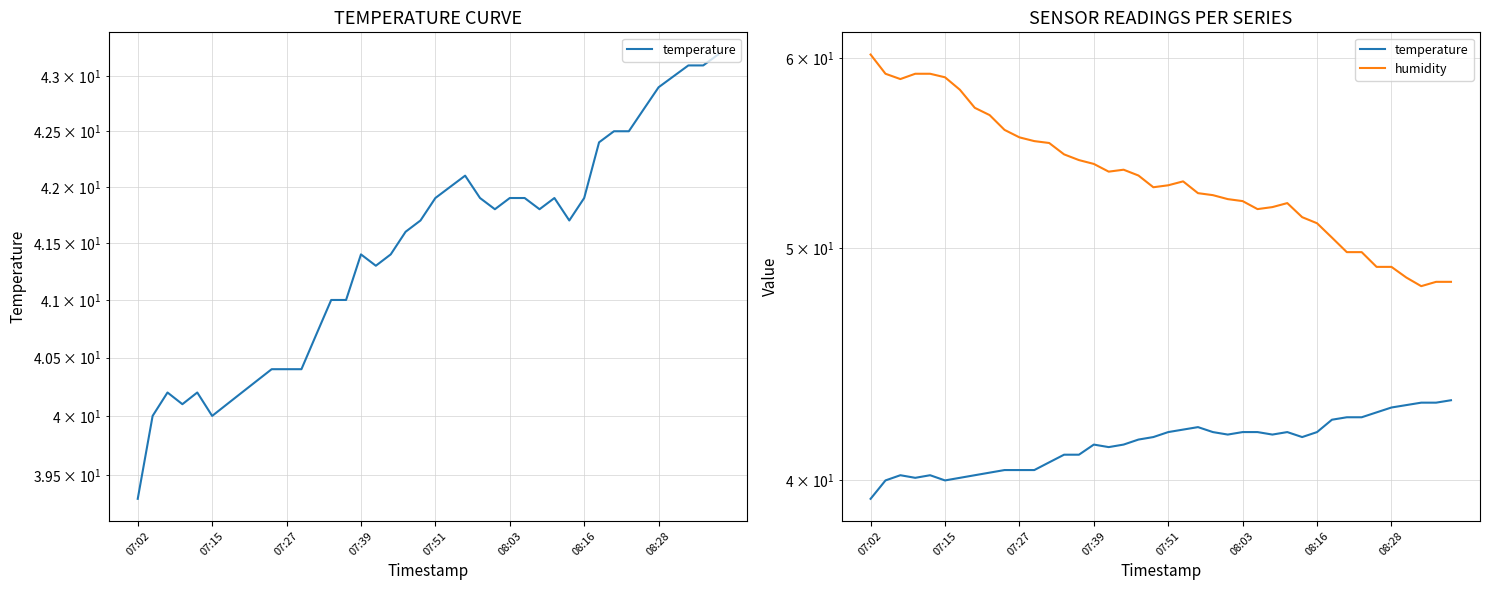

Is the value of temperature at 07:02 greater than the value of humidity at 07:02?

No